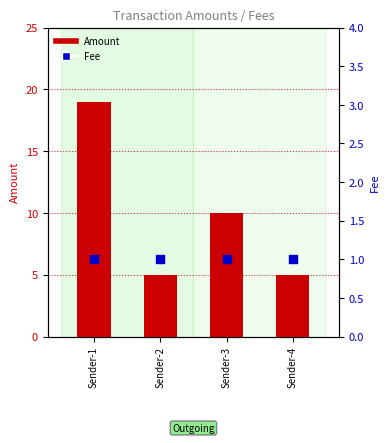

Which series has the largest Y range (max minus min)?

Amount